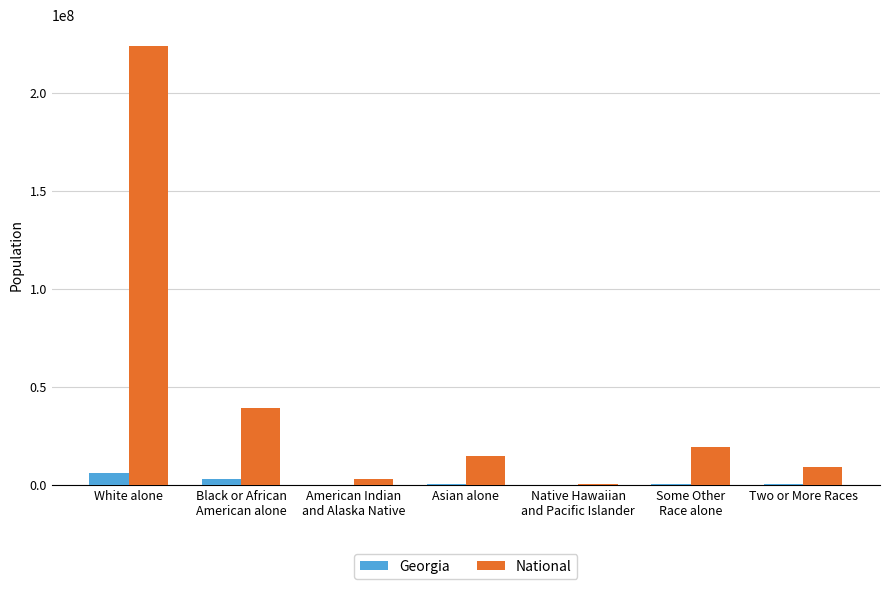

How many groups of bars are there?

7